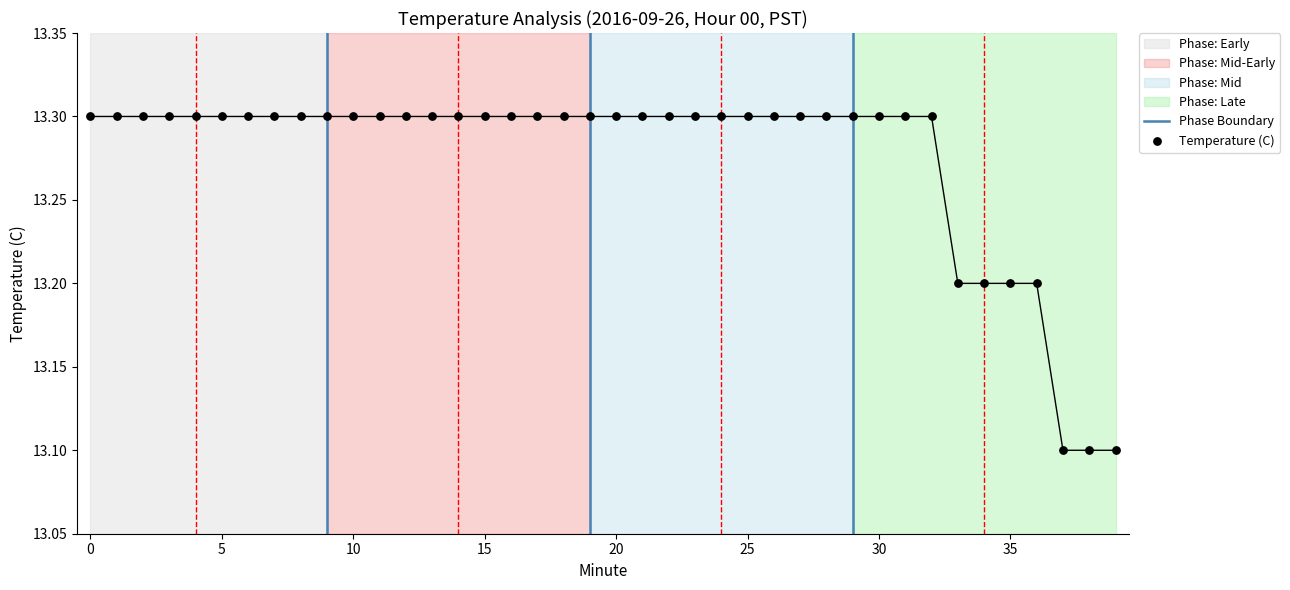

Approximately how many times larger is the value at 2 compared to 25?

1.0